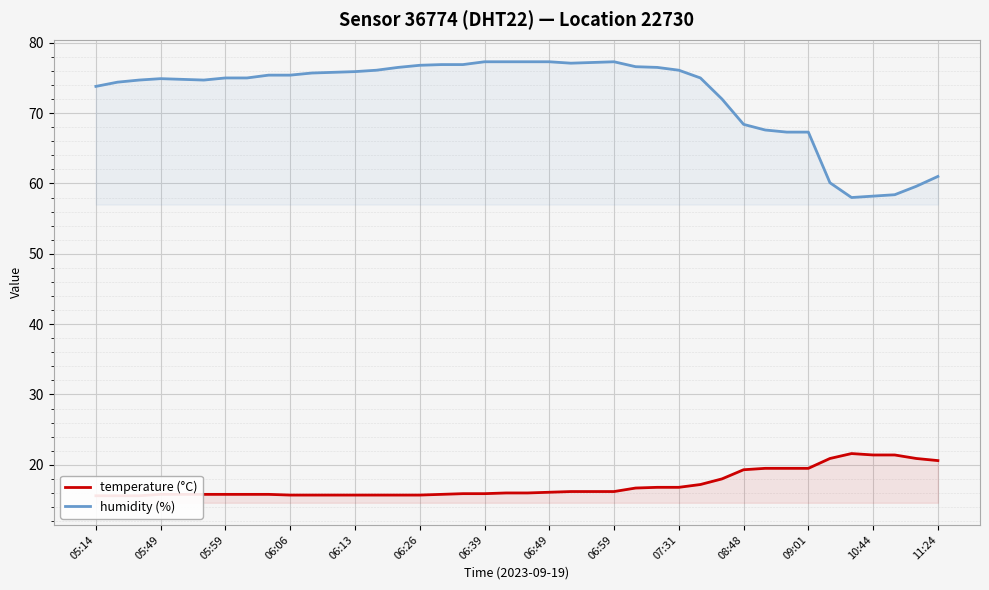

True or false: humidity (%) has more than 2 interior local peaks.

False